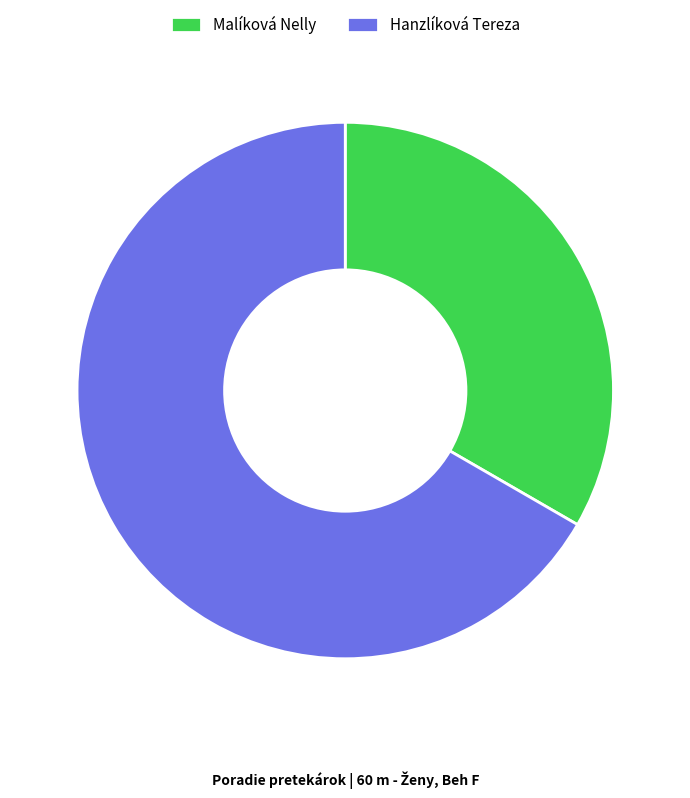

Which slice represents more than half of the pie?

Hanzlíková Tereza